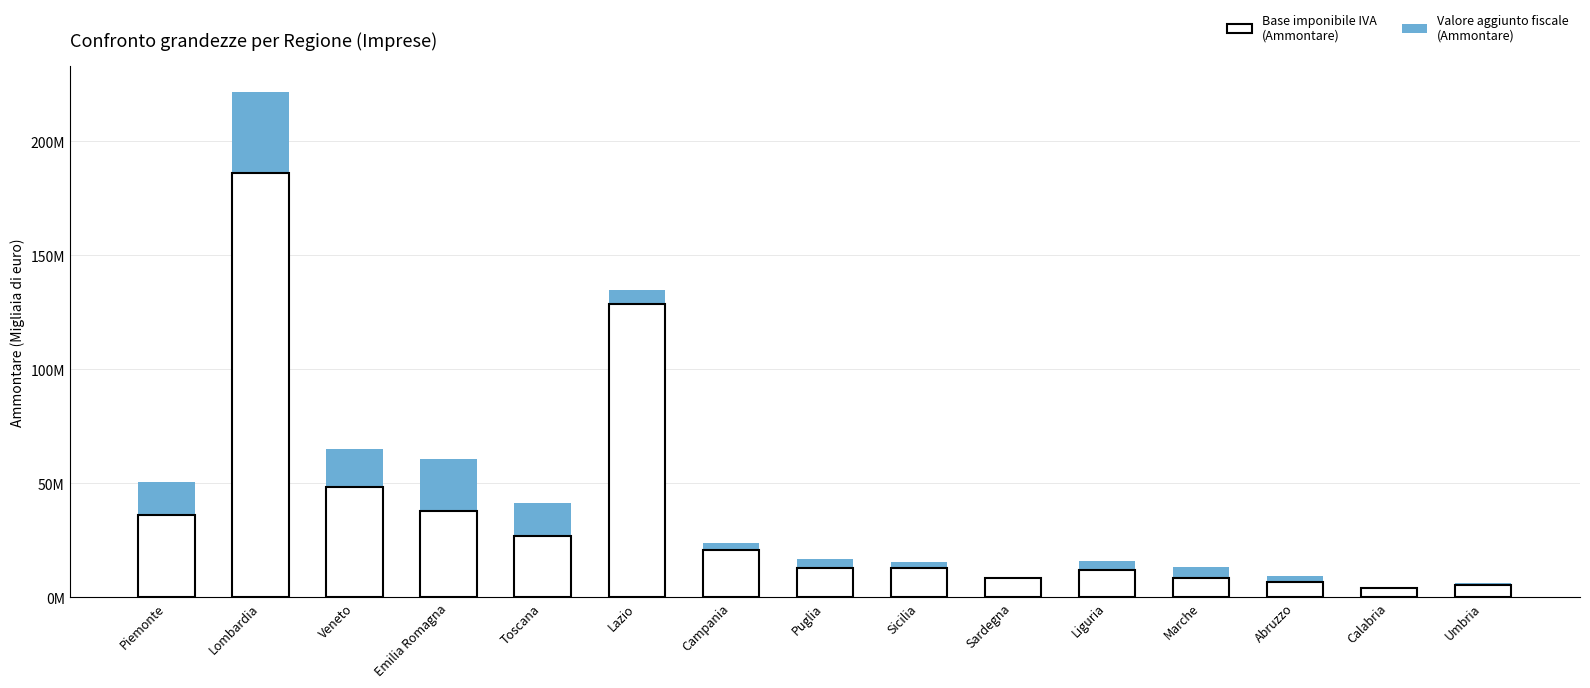

What is the label of the 15th bar from the left?

Umbria